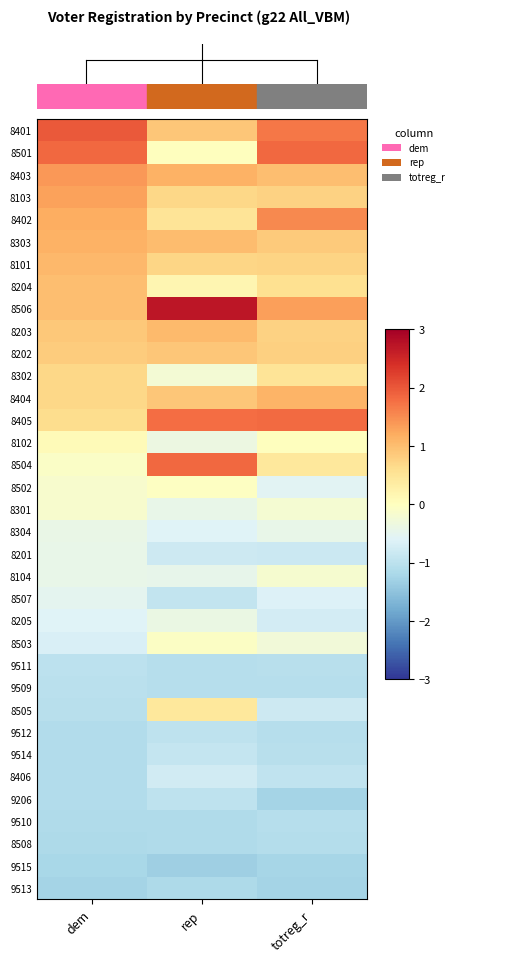

What is the spread (max minus min) of values at rep?

4.0